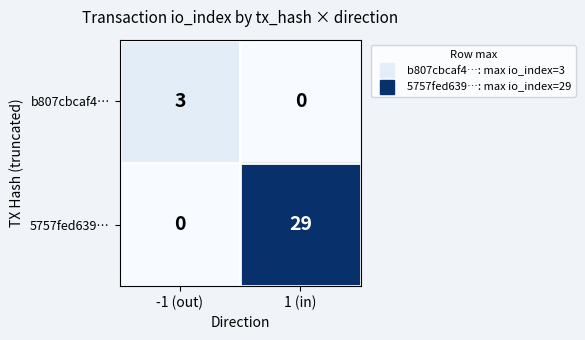

Which category has the highest value in the b807cbcaf4… series?

-1 (out)